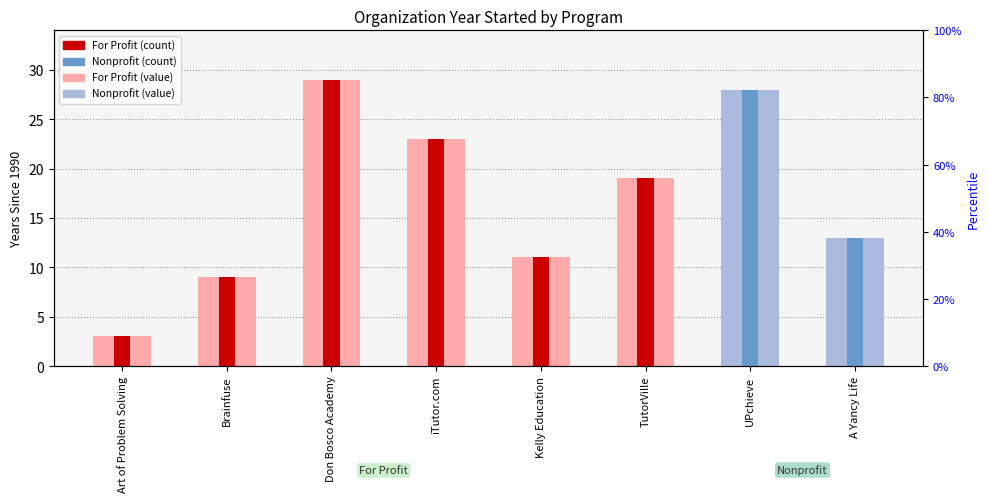

What position from the left is Don Bosco Academy?

3